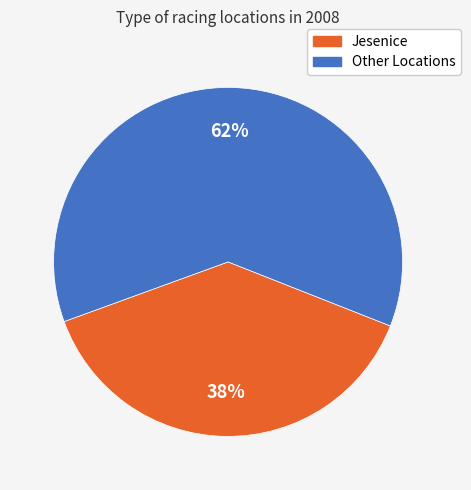

Does any single category account for the majority?

Yes